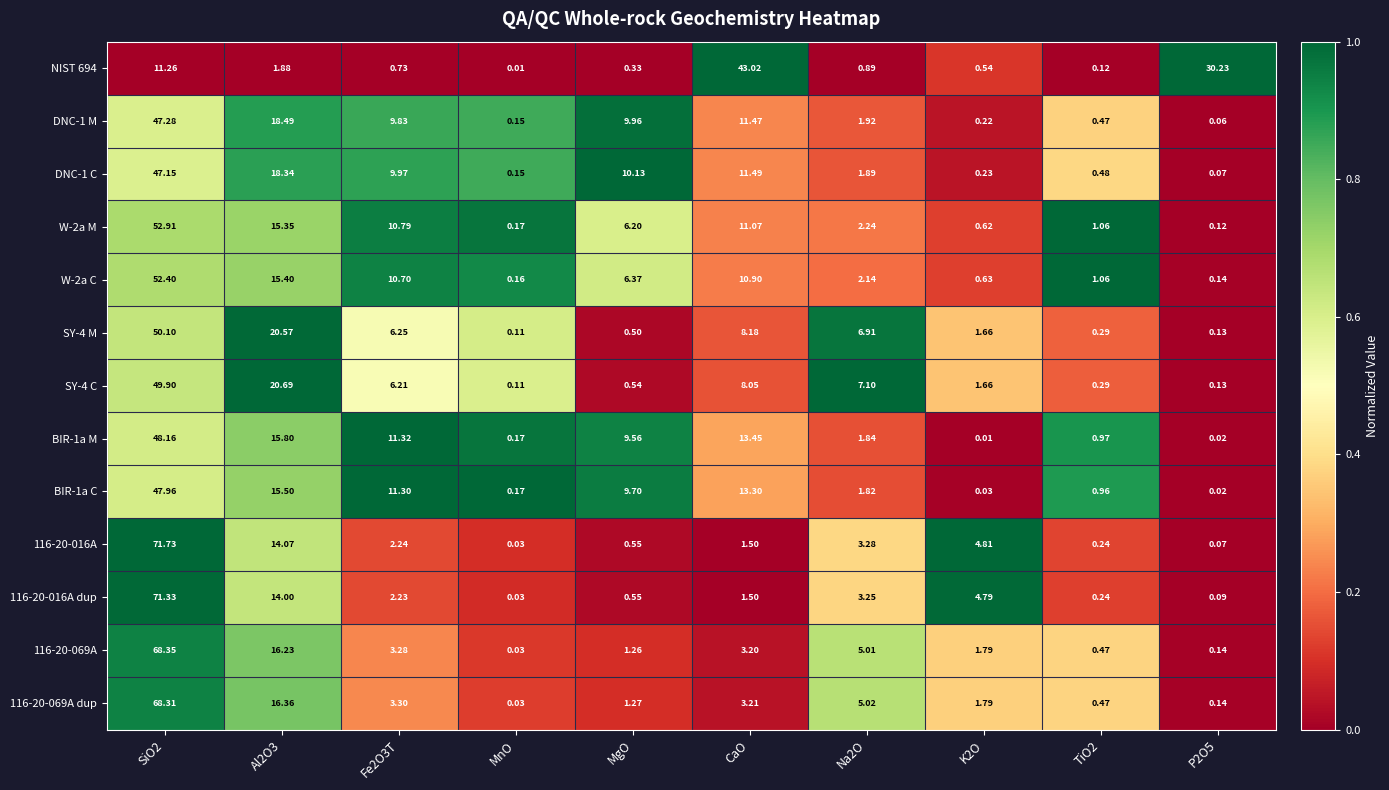

Is the value of 116-20-016A at K2O greater than the value of BIR-1a C at Na2O?

Yes